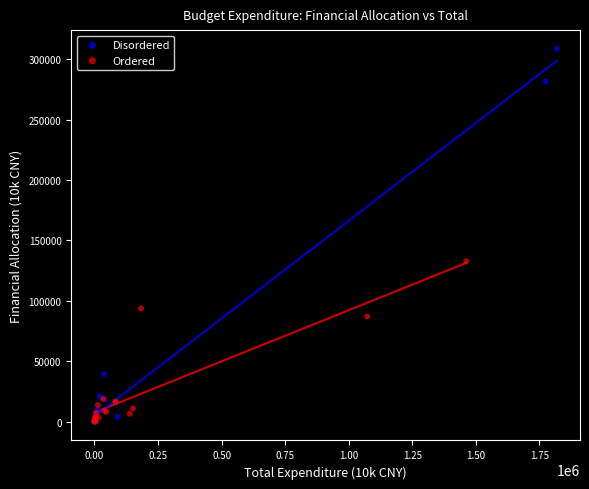

What are all the series names shown in the legend?

Disordered, Ordered